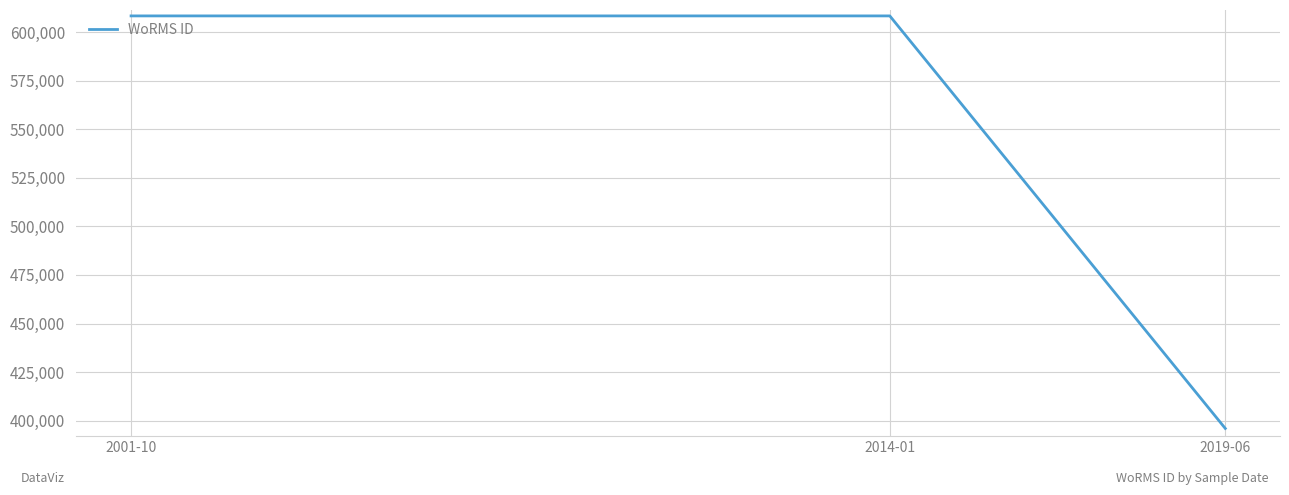

What value does the data have at 2019-06?

395989